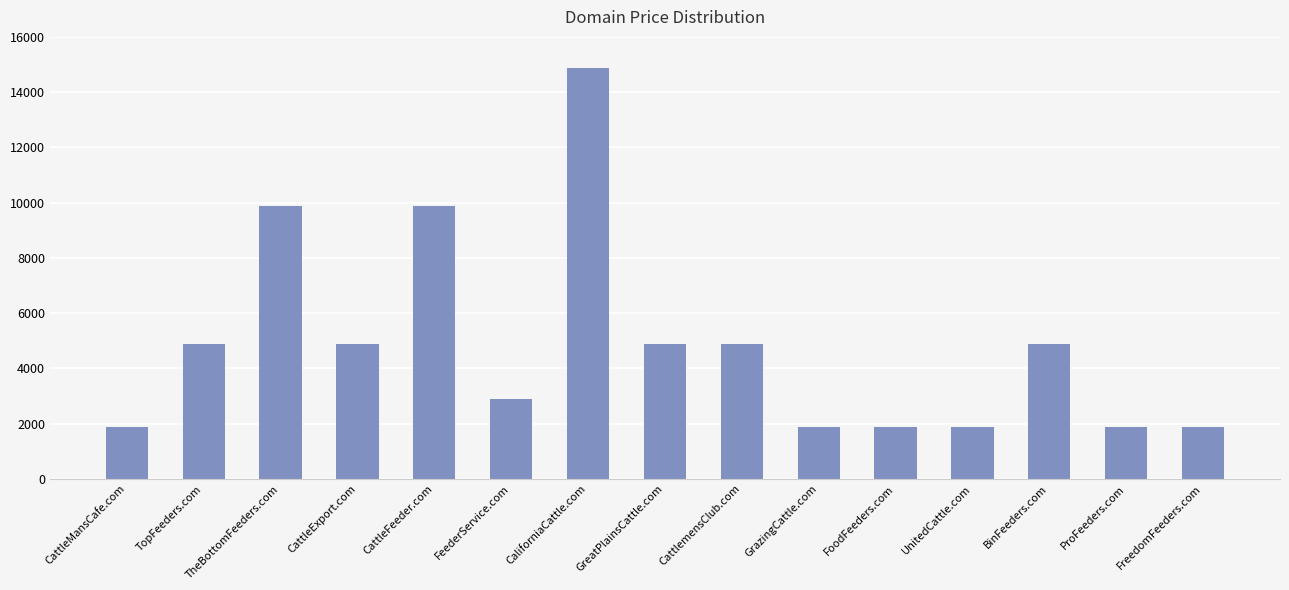

What is the greatest value displayed?

14888